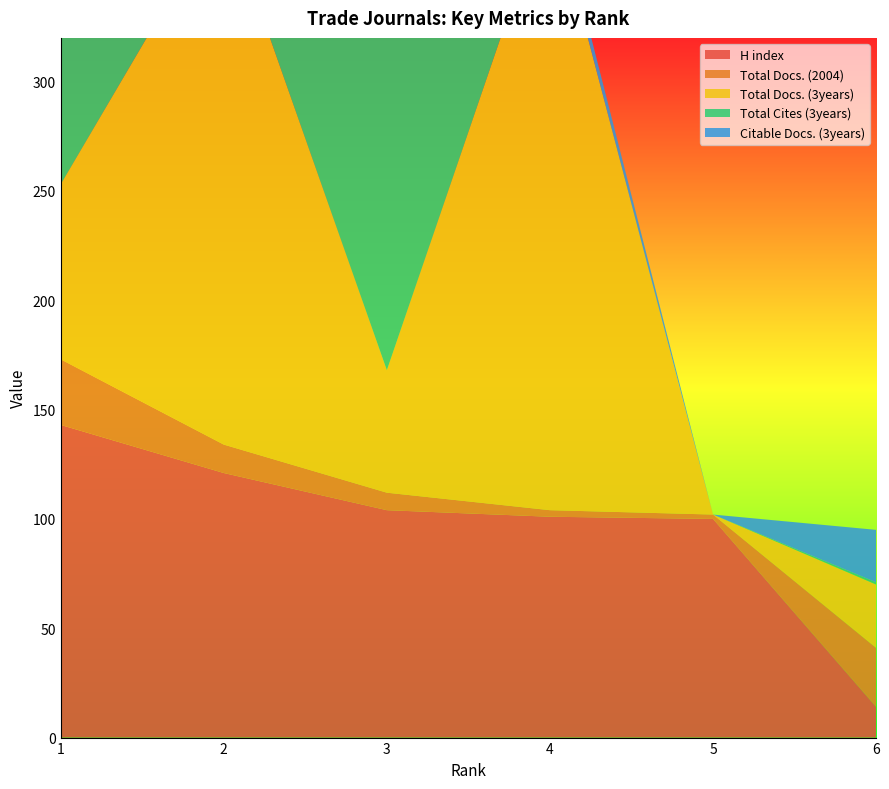

Reading right to left, extract all data points from this chart.

H index: 14	100	101	104	121	143
Total Docs. (2004): 27	2	3	8	13	30
Total Docs. (3years): 29	0	282	56	246	80
Total Cites (3years): 1	0	0	176	42	189
Citable Docs. (3years): 24	0	8	31	28	10